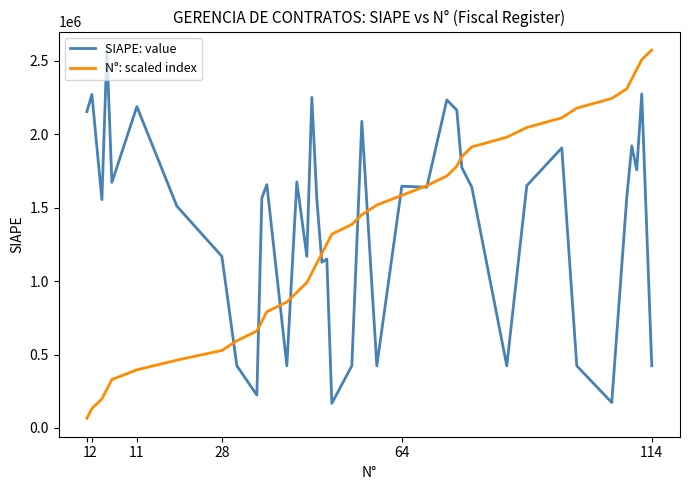

List the series in order of their overall mean, lowest first.

N°: scaled index, SIAPE: value